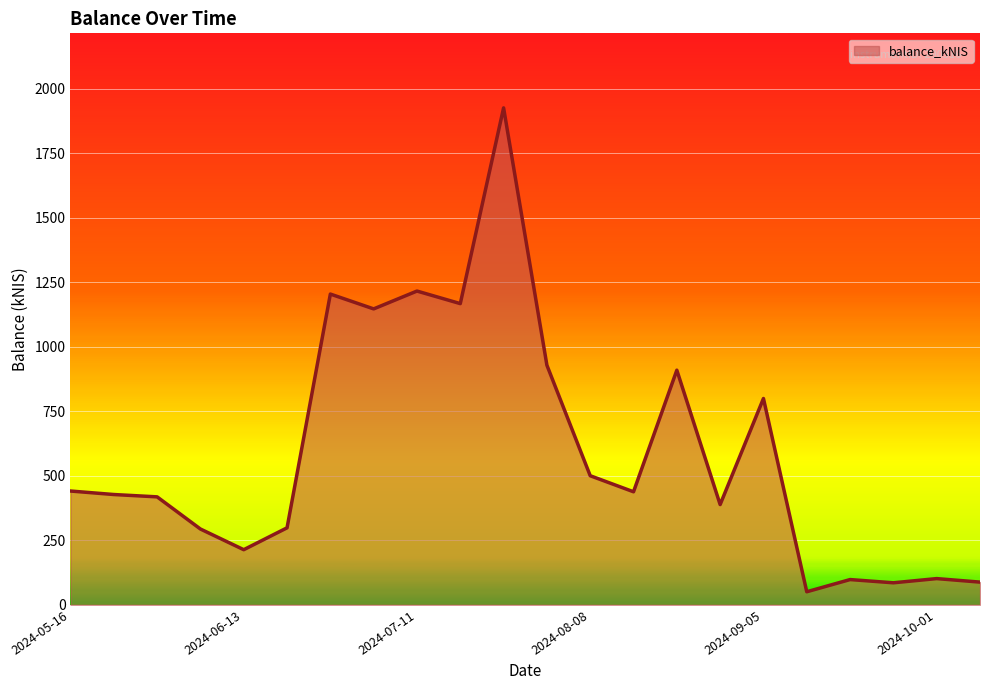

What is the difference between the maximum and minimum values?

1874.7